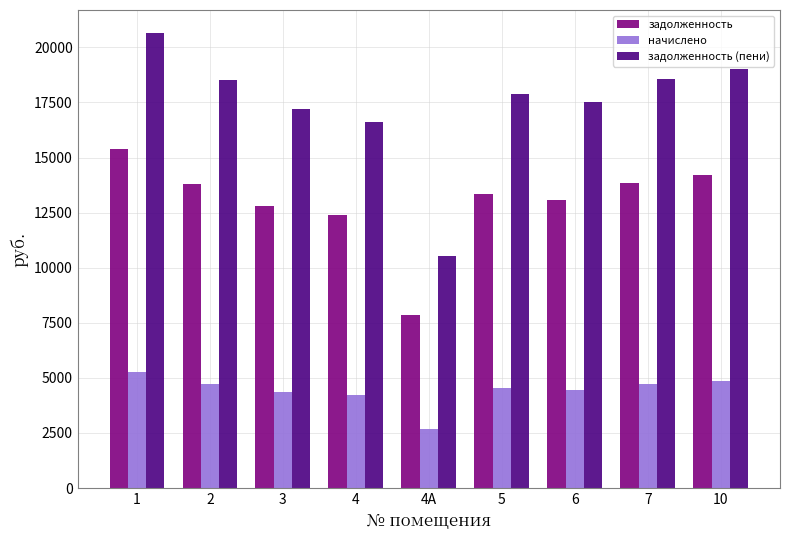

What is the value of the задолженность bar at the 8th from the left?

13852.2